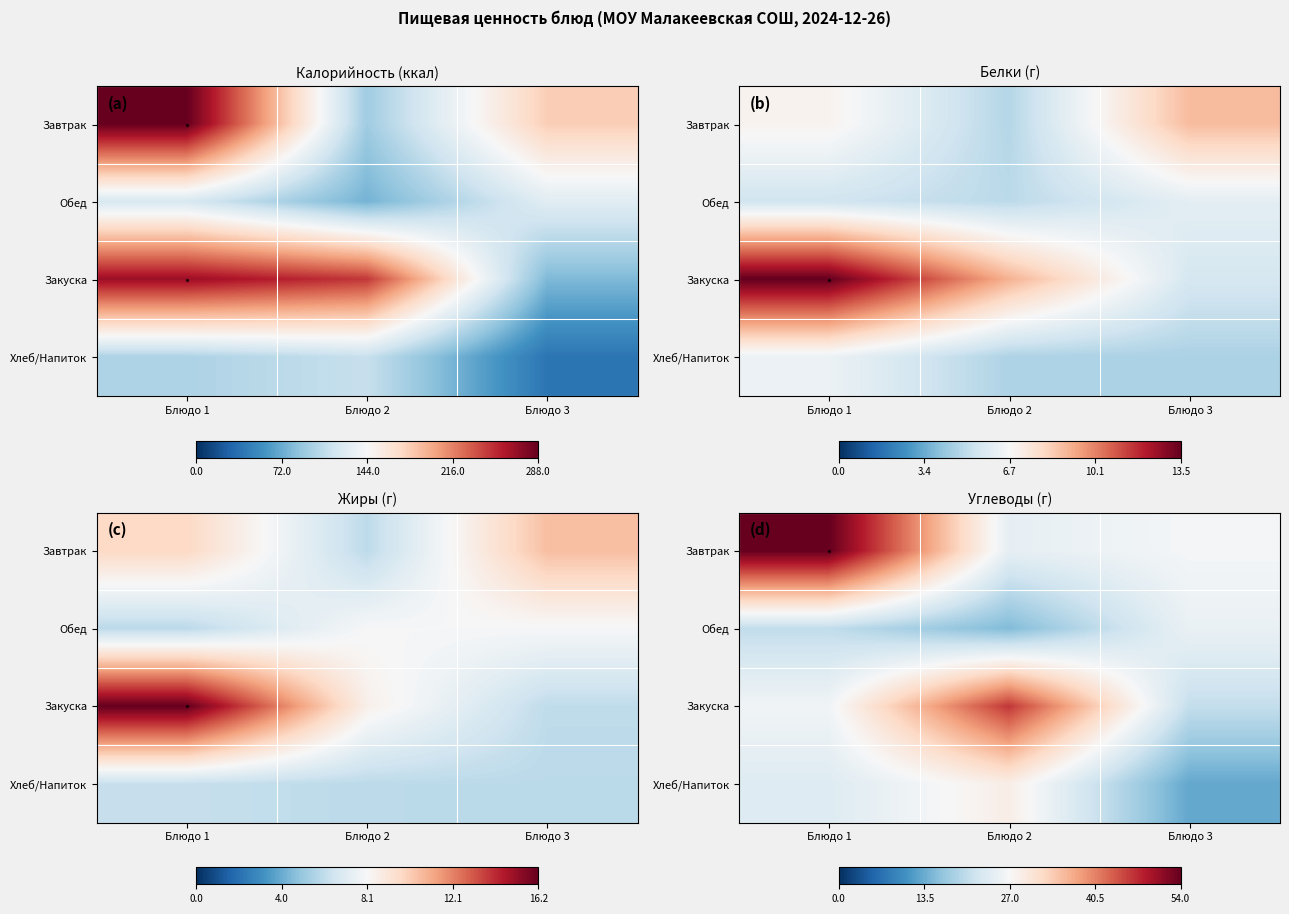

Between Блюдо 3 and Блюдо 2, which is larger?

Блюдо 3